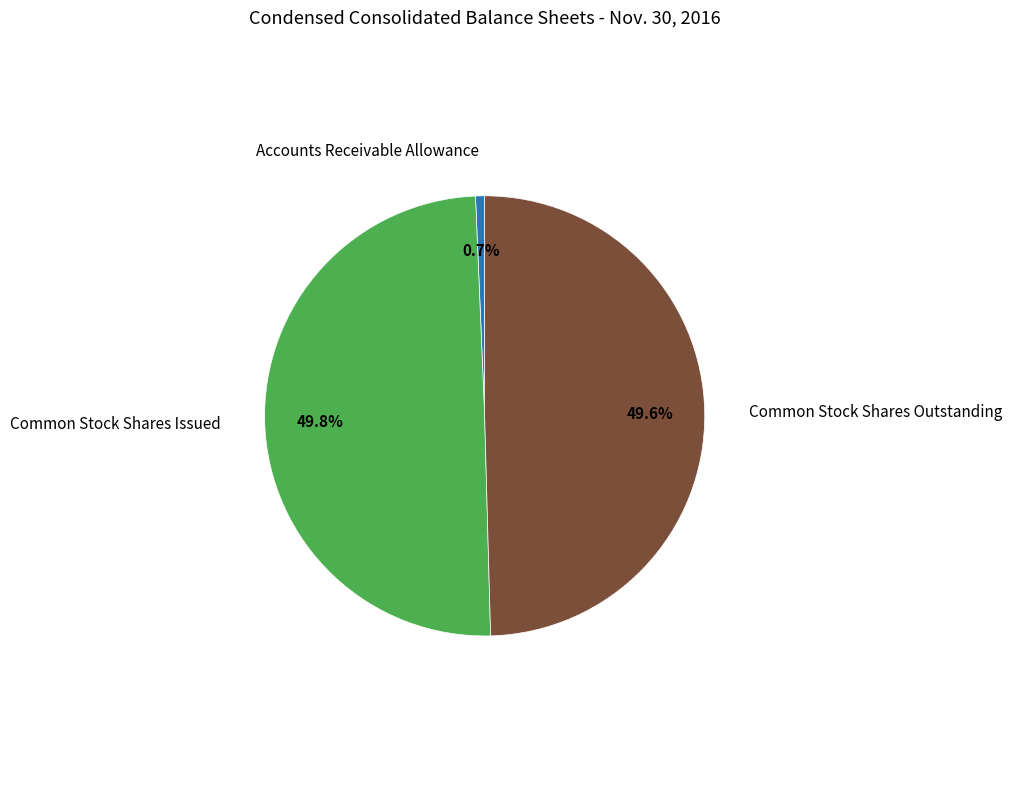

How many slices are in this pie chart?

3